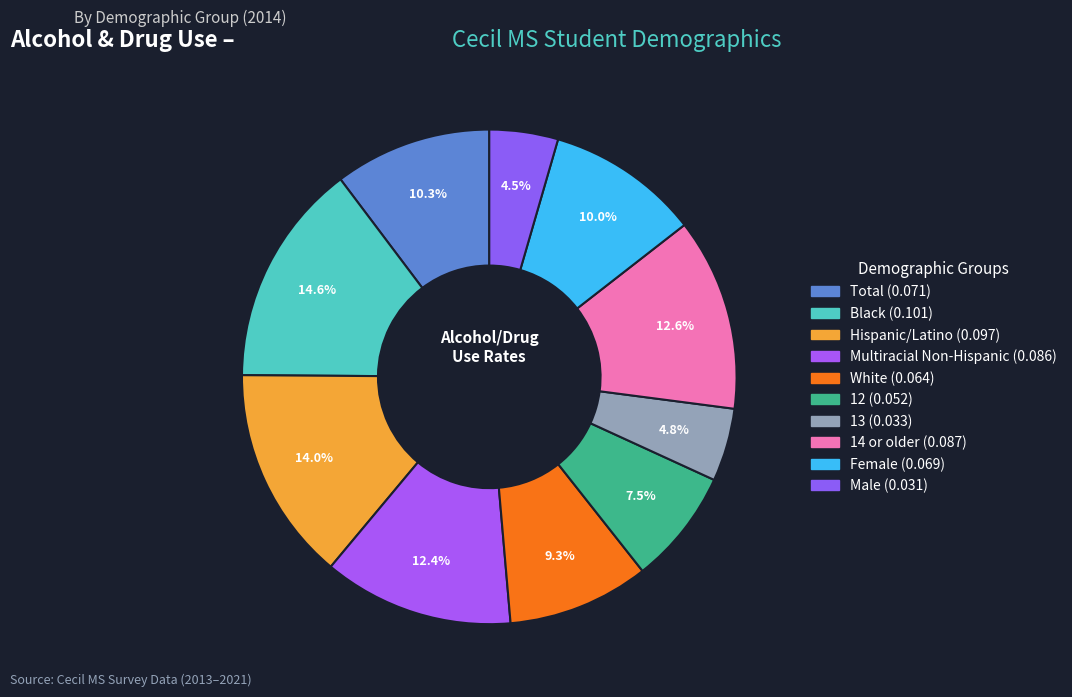

To the nearest percent, what portion does 12 represent?

8%